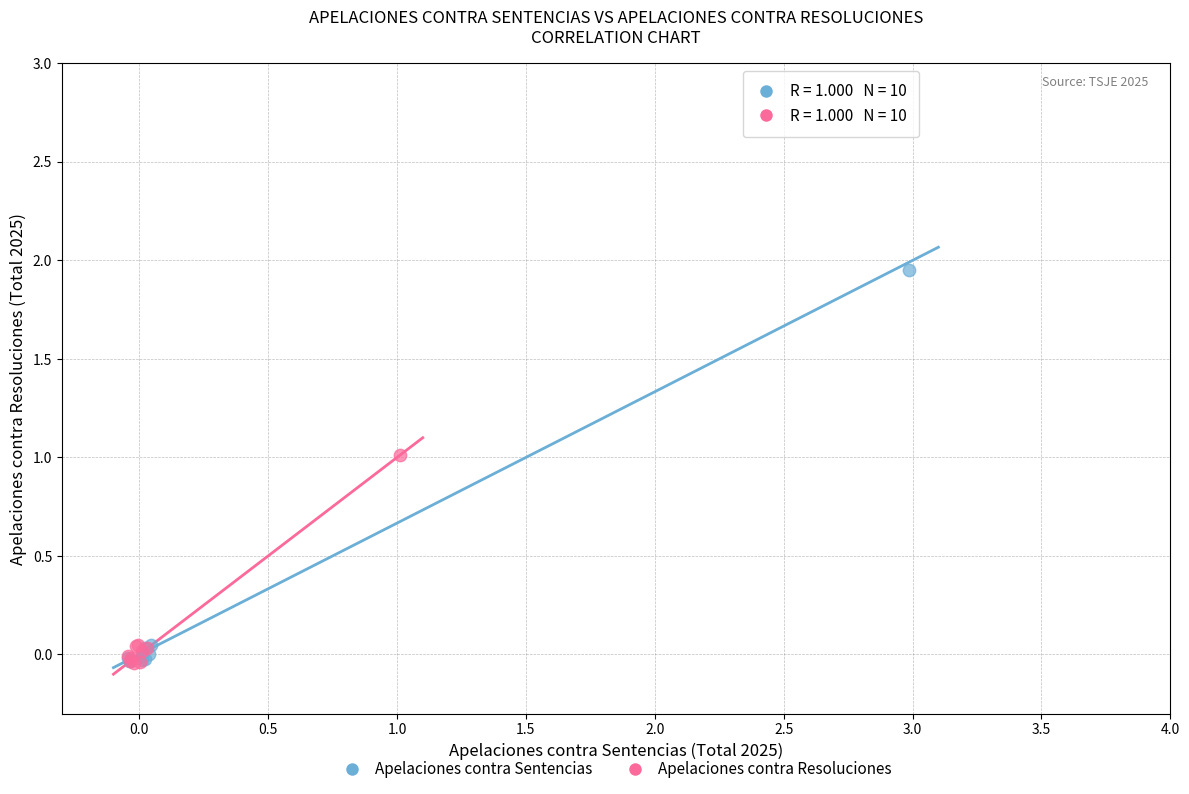

Which series has the largest Y range (max minus min)?

Apelaciones contra Sentencias